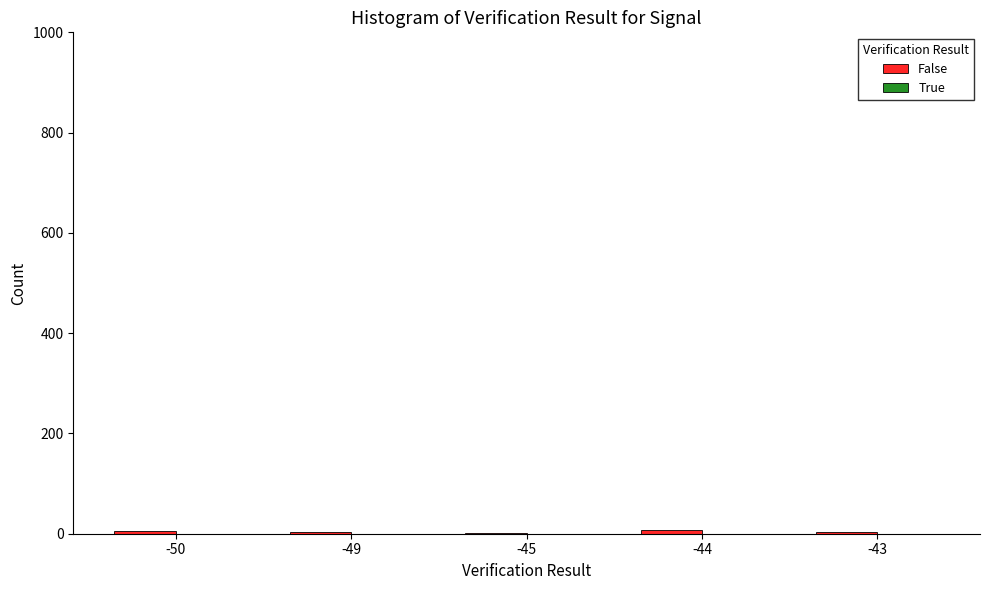

True or false: the data shows 5 at -50.

True